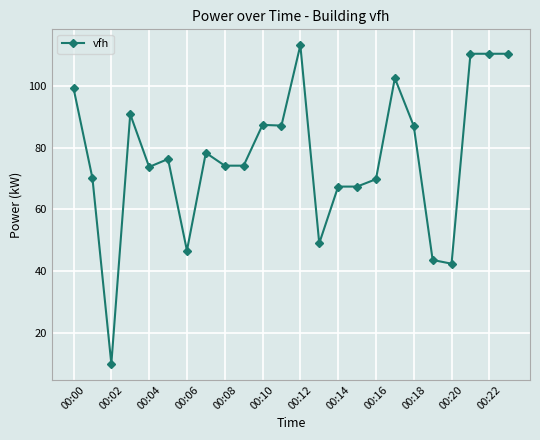

True or false: the data has more than 0 interior local peaks.

True